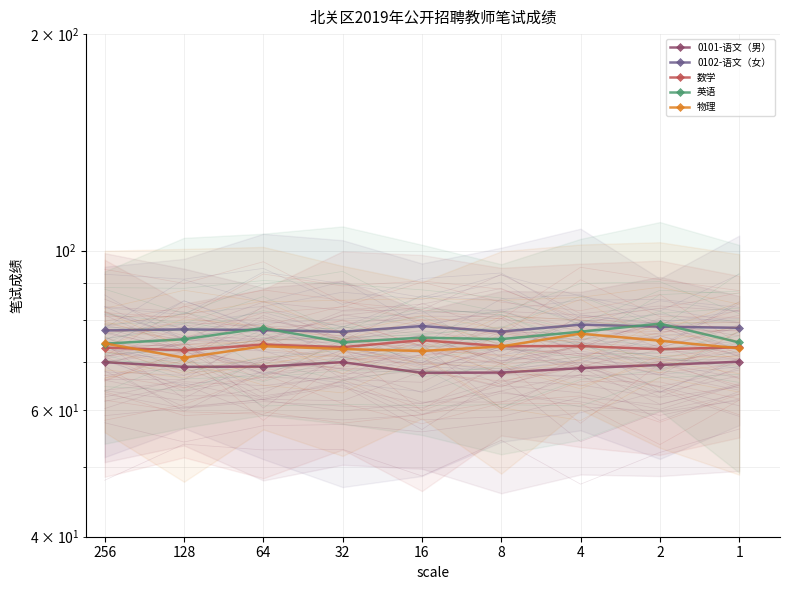

Read the 0102-语文（女） value at 256.

77.4